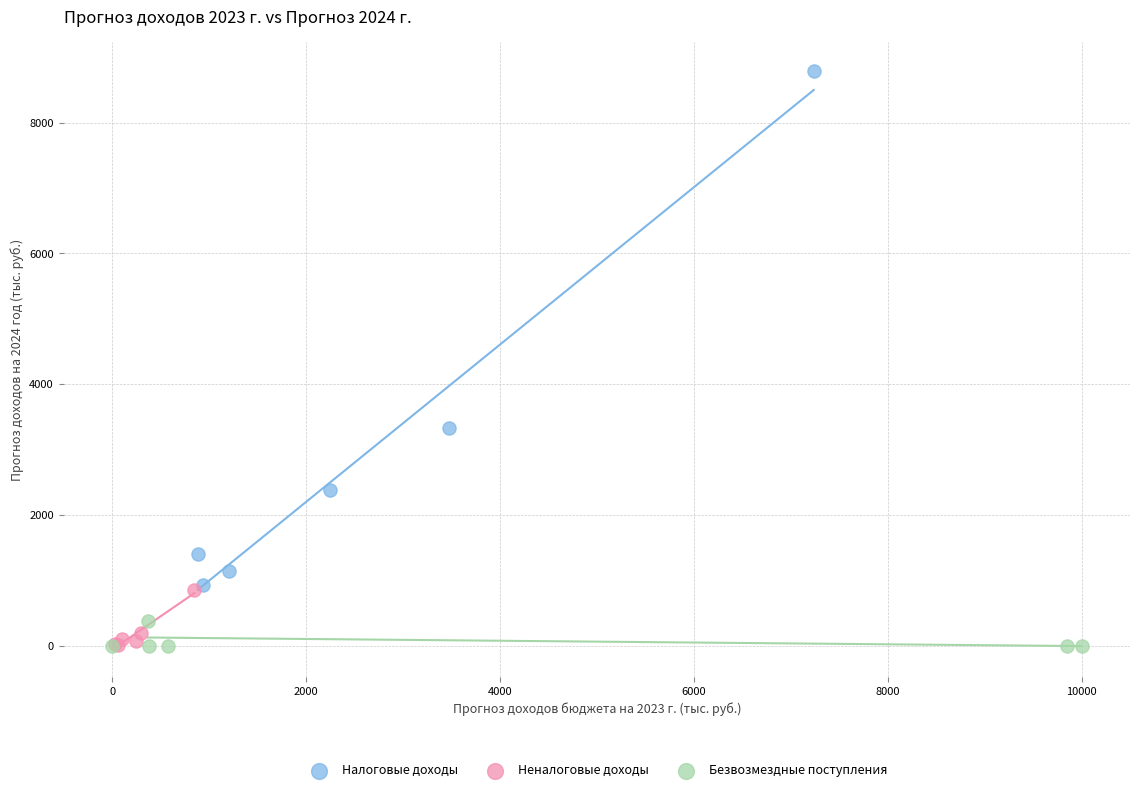

What are all the series names shown in the legend?

Налоговые доходы, Неналоговые доходы, Безвозмездные поступления